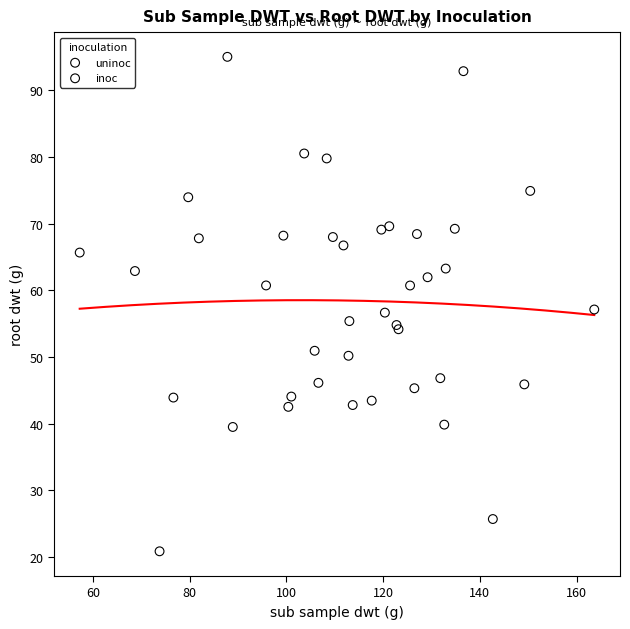

Which series has the largest Y range (max minus min)?

inoc